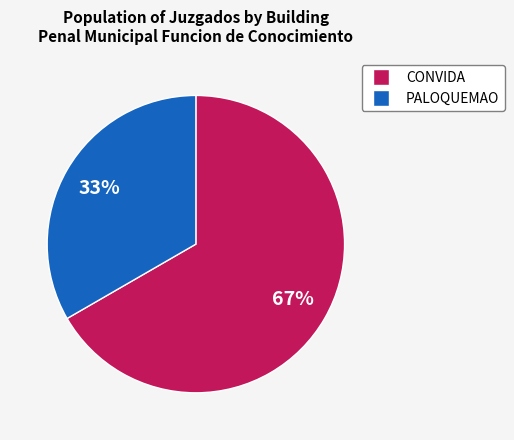

How many segments does this pie chart have?

2